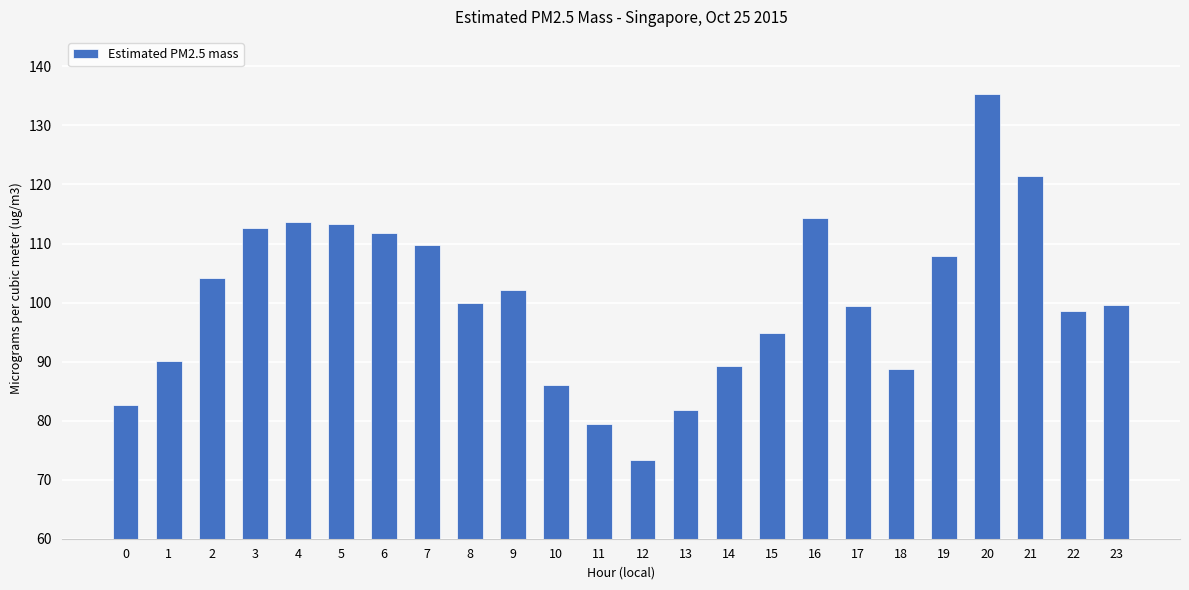

Which has a higher value, 0 or 22?

22